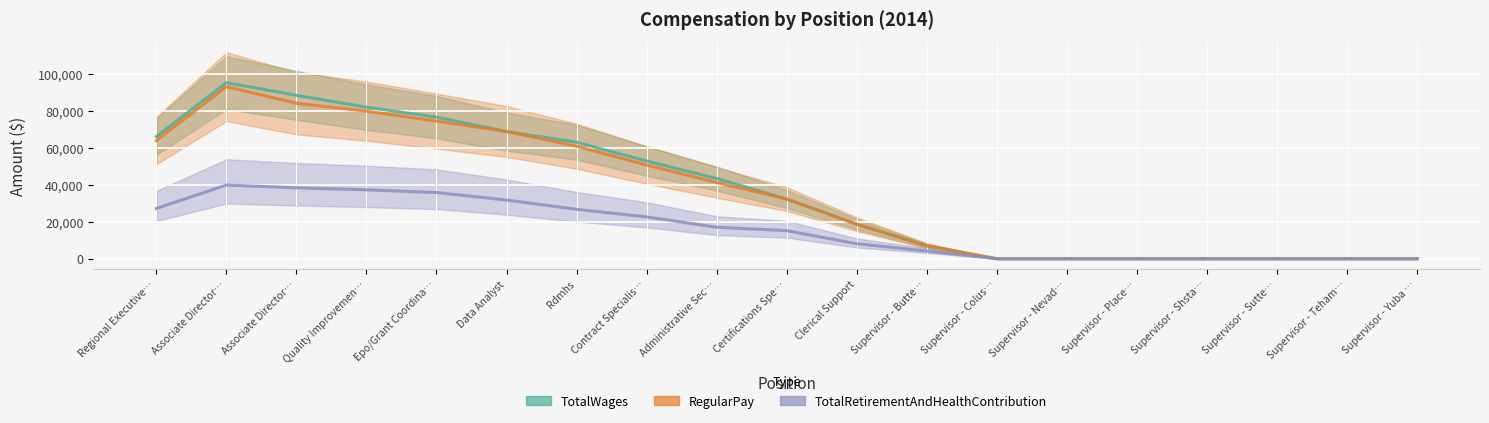

What is the sum of the RegularPay values at Quality Improvemen… and Supervisor - Nevad…?

80030.3